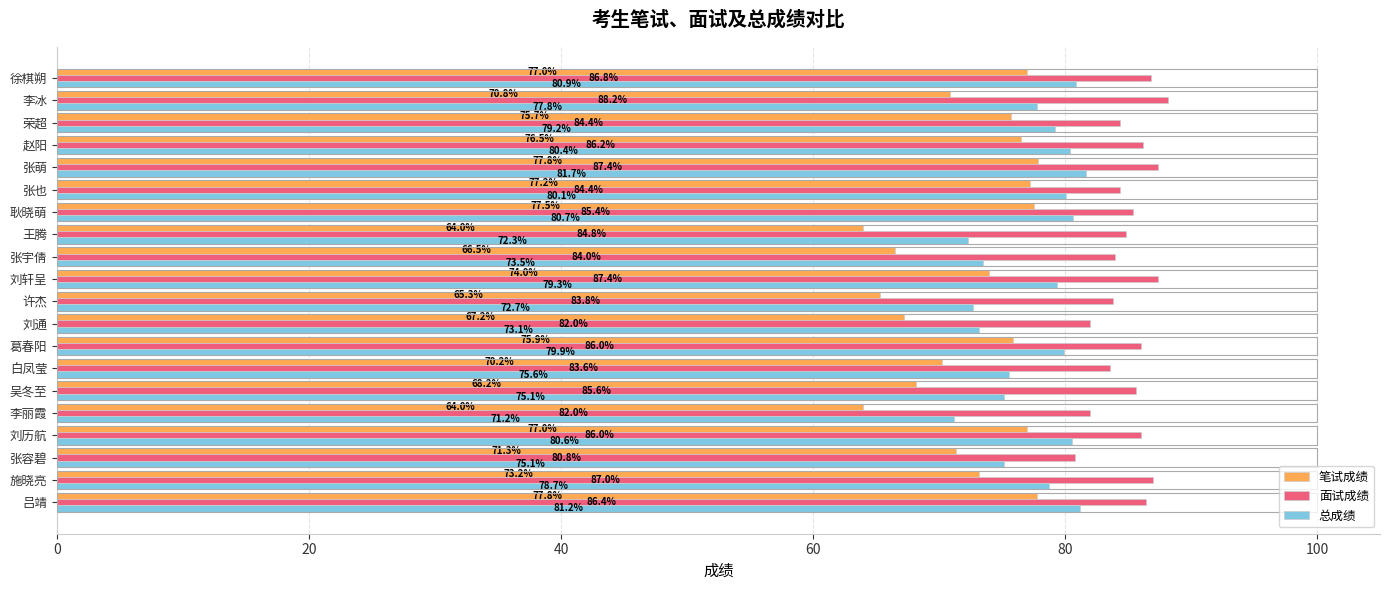

True or false: 面试成绩 has a value of 31.3 at 李冰.

False